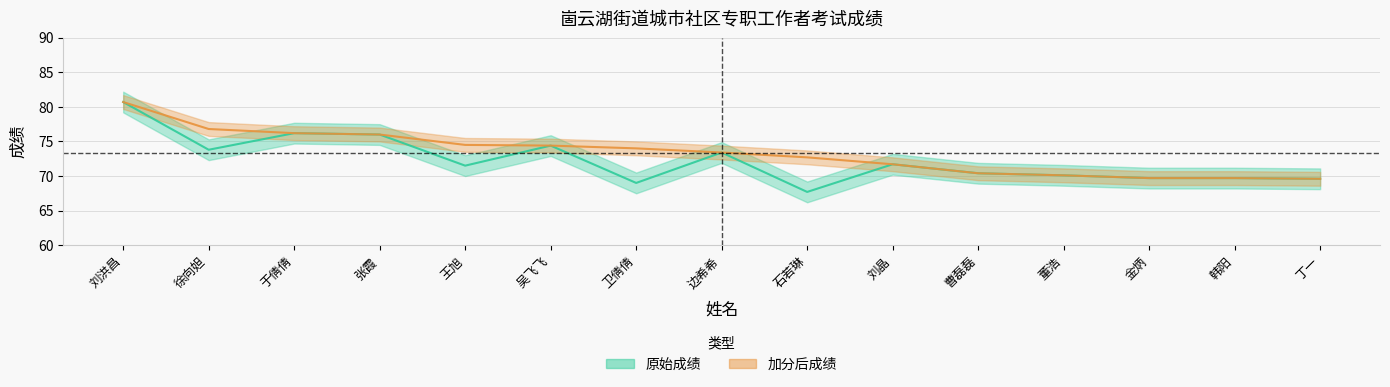

What is the sum of the 加分后成绩 values at 石若琳 and 吴飞飞?

147.1